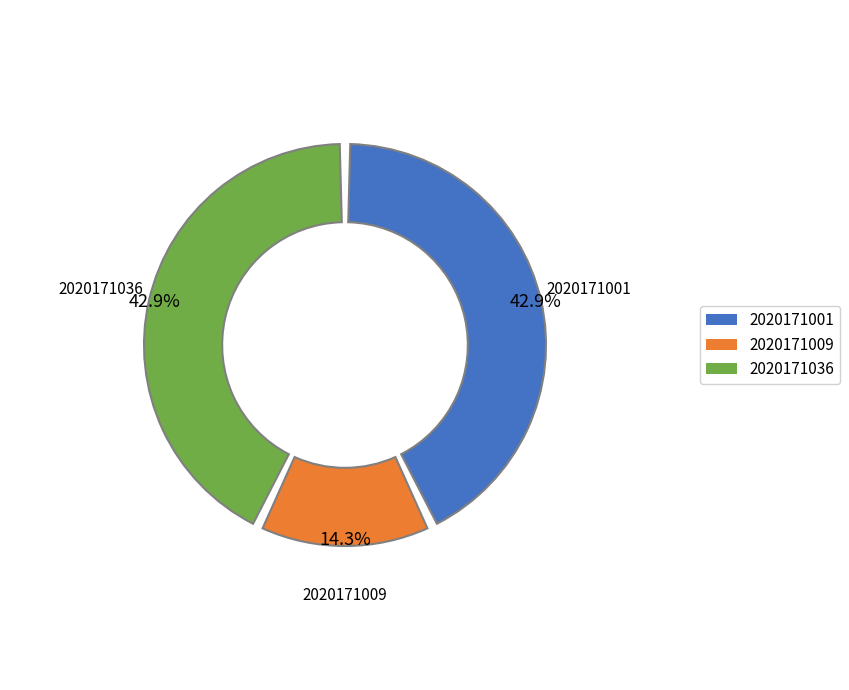

Is there any slice that represents more than half of the pie?

No